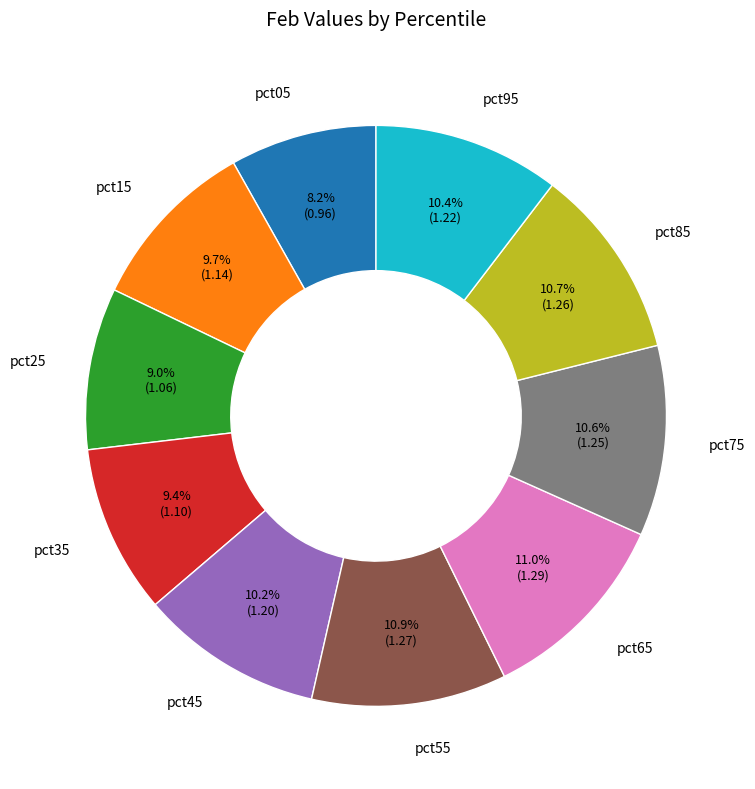

Which slice is the smallest?

pct05